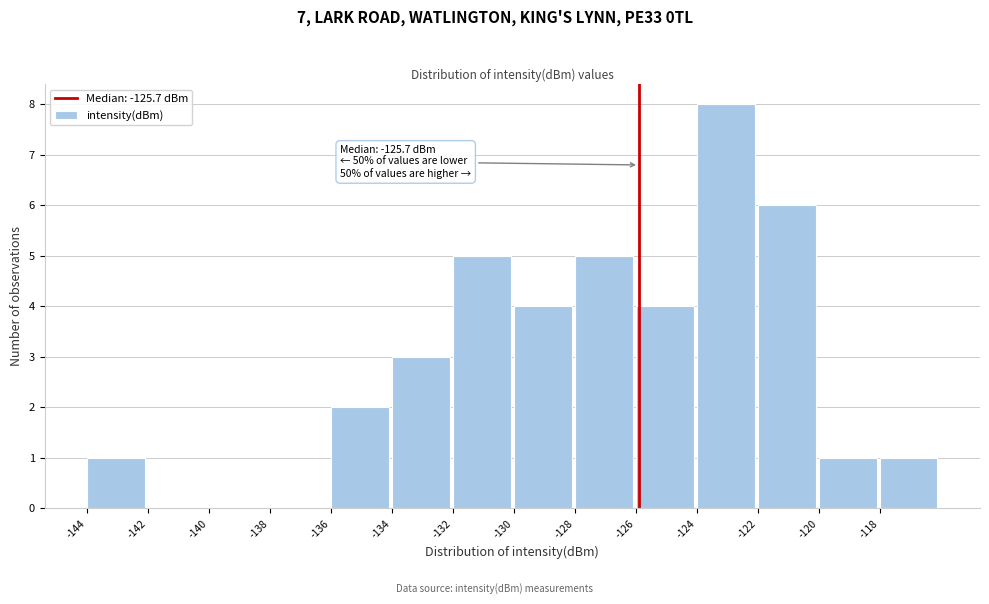

Over which range of the x-axis is the bar tallest?

-123.8 to -121.8